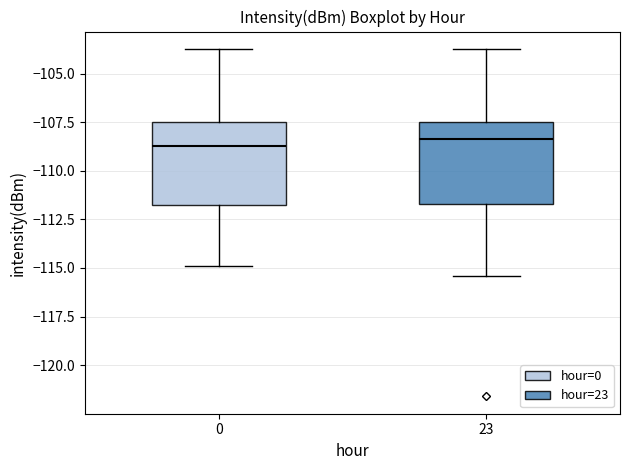

Reading left to right, transcribe this box plot: for each box, give where its median line is, the range the box spans, and where its two whiskers end, as read against the y-axis. The values are not printed on the chart, so give them approximately, as read against the axis.

0: median -108.5, box -112.0 to -107.5, whiskers -115.0 to -103.5
23: median -108.5, box -111.5 to -107.5, whiskers -115.5 to -103.5